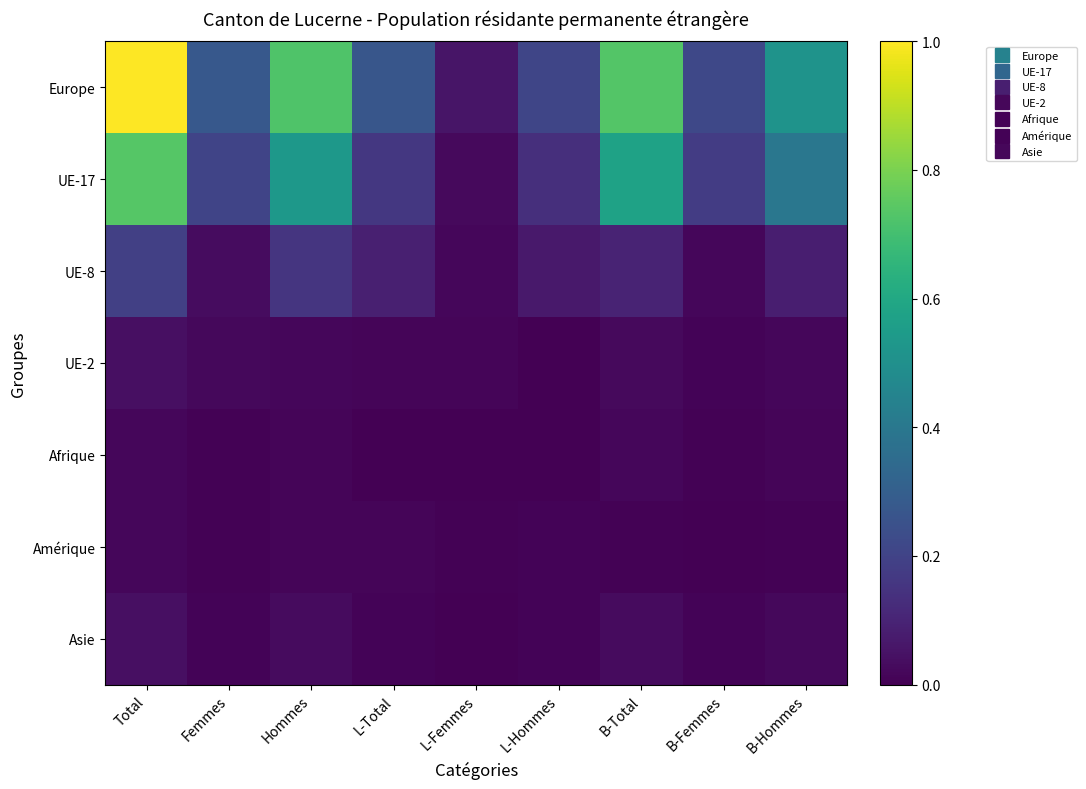

Reading right to left, list all the values displayed in this chart.

Europe: B-Hommes=0.5	B-Femmes=0.2	B-Total=0.7	L-Hommes=0.2	L-Femmes=0.1	L-Total=0.3	Hommes=0.7	Femmes=0.3	Total=1.0
UE-17: B-Hommes=0.4	B-Femmes=0.2	B-Total=0.6	L-Hommes=0.1	L-Femmes=0.0	L-Total=0.2	Hommes=0.5	Femmes=0.2	Total=0.7
UE-8: B-Hommes=0.1	B-Femmes=0.0	B-Total=0.1	L-Hommes=0.1	L-Femmes=0.0	L-Total=0.1	Hommes=0.2	Femmes=0.0	Total=0.2
UE-2: B-Hommes=0.0	B-Femmes=0.0	B-Total=0.0	L-Hommes=0.0	L-Femmes=0.0	L-Total=0.0	Hommes=0.0	Femmes=0.0	Total=0.0
Afrique: B-Hommes=0.0	B-Femmes=0.0	B-Total=0.0	L-Hommes=0.0	L-Femmes=0.0	L-Total=0.0	Hommes=0.0	Femmes=0.0	Total=0.0
Amérique: B-Hommes=0.0	B-Femmes=0.0	B-Total=0.0	L-Hommes=0.0	L-Femmes=0.0	L-Total=0.0	Hommes=0.0	Femmes=0.0	Total=0.0
Asie: B-Hommes=0.0	B-Femmes=0.0	B-Total=0.0	L-Hommes=0.0	L-Femmes=0.0	L-Total=0.0	Hommes=0.0	Femmes=0.0	Total=0.0